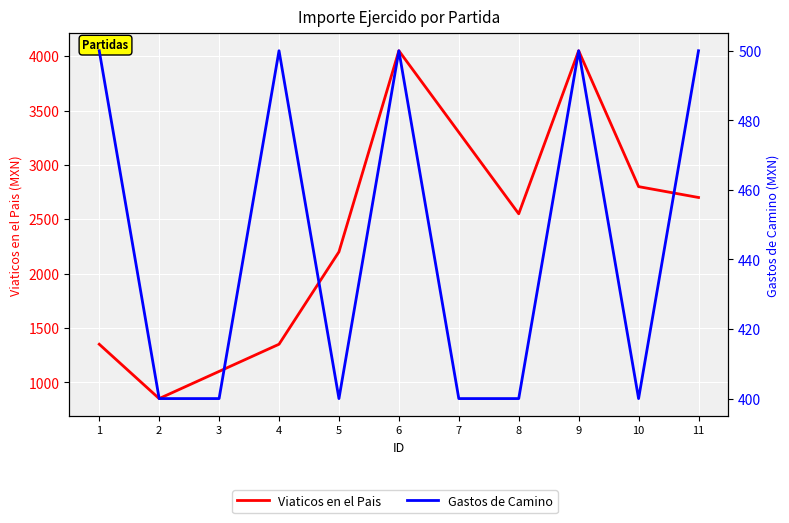

How many interior local peaks does the Gastos de Camino series have?

3